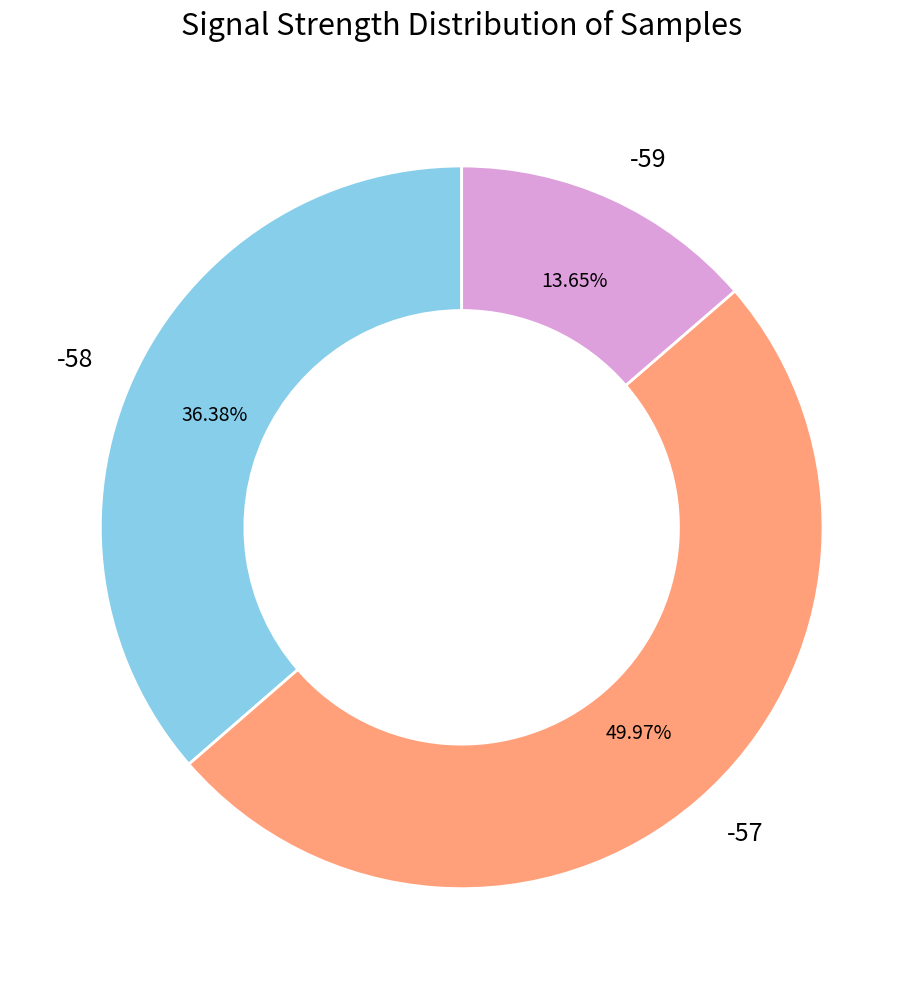

Combined, what portion of the pie is -57 and -59?

63.6%